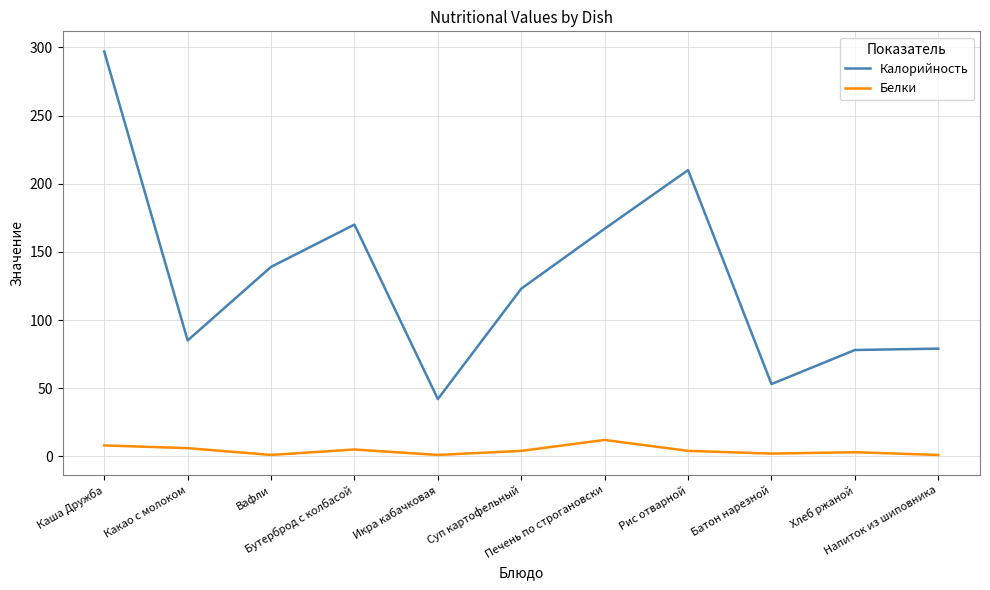

What is the difference between the maximum and minimum values in the Белки series?

11